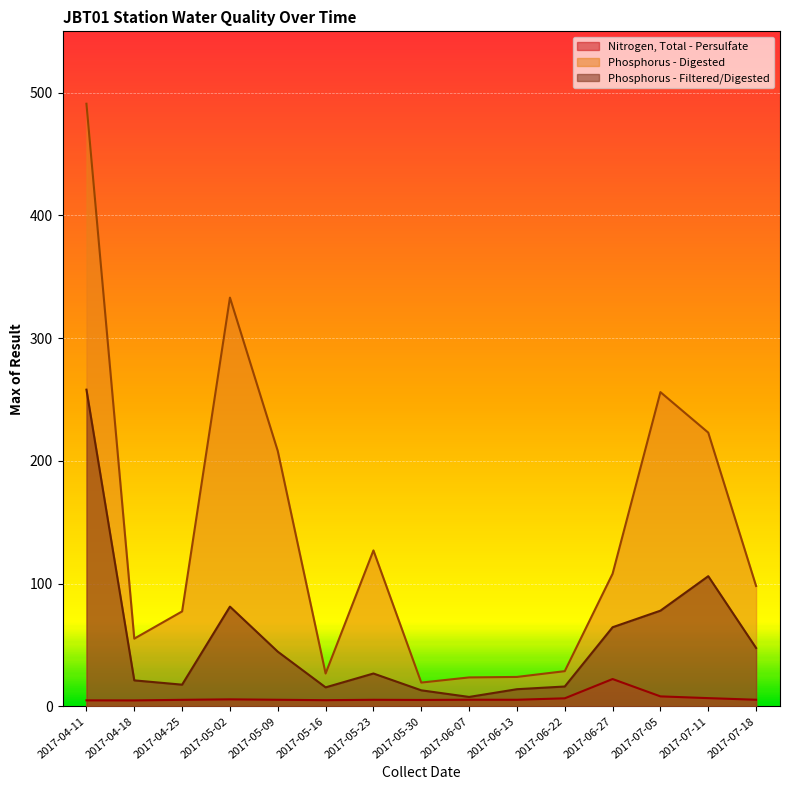

Is it true that Nitrogen, Total - Persulfate equals 11.1 at 2017-06-27?

False